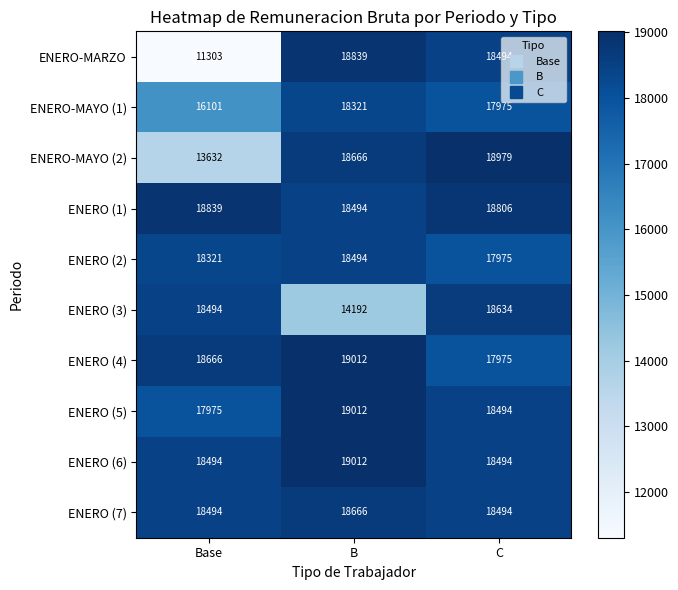

At which category is the sum across all series the highest?

C